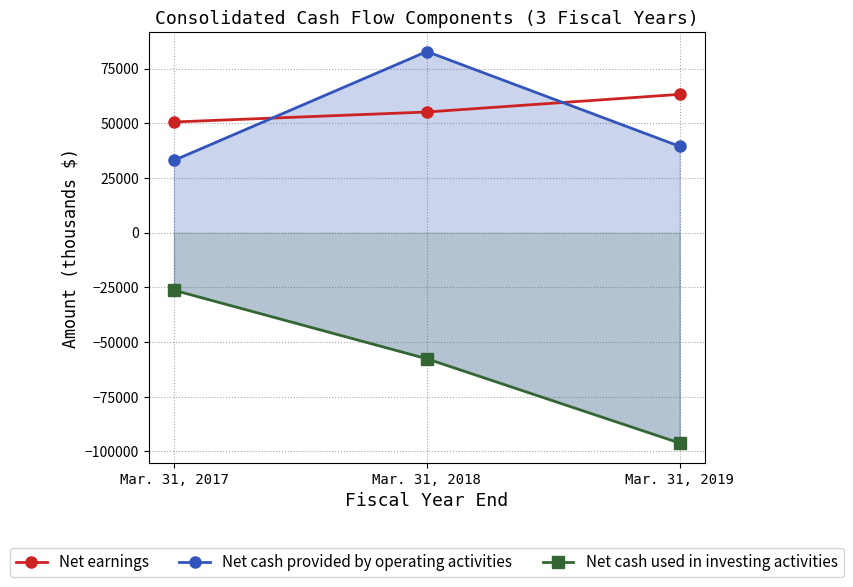

Between Mar. 31, 2017 and Mar. 31, 2019, which series saw the biggest shift?

Net cash used in investing activities